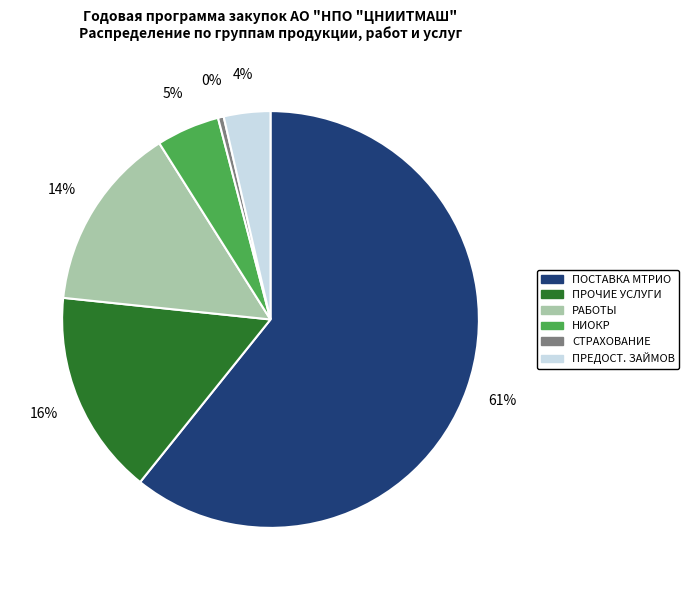

To the nearest percent, what is the average slice percentage?

17%